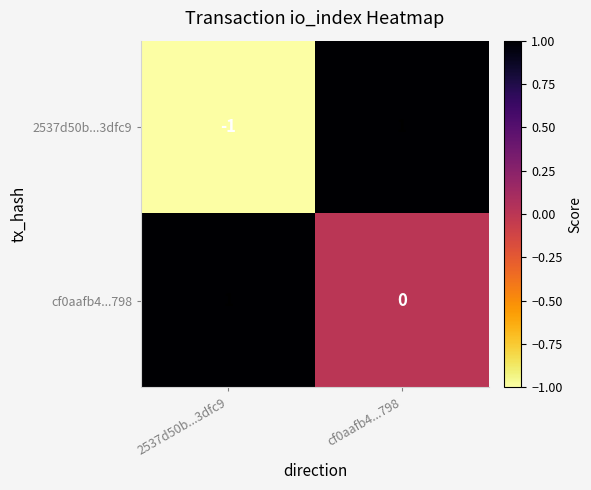

What is the smallest value displayed?

-1